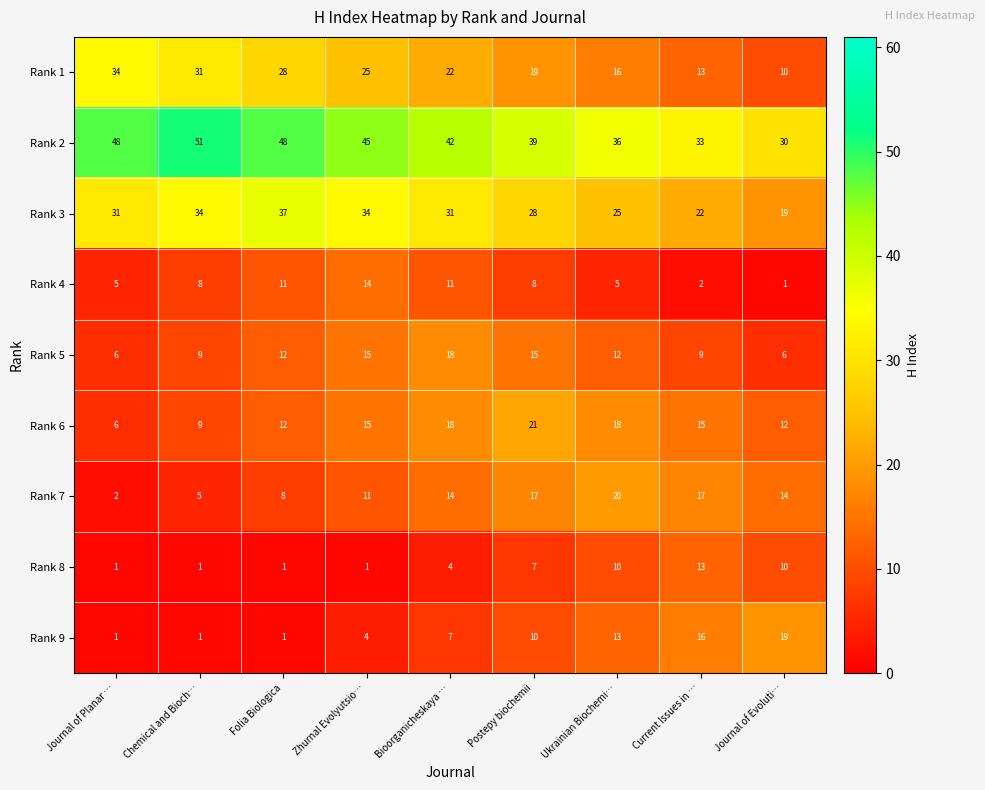

At how many categories does at least one series exceed 41?

5